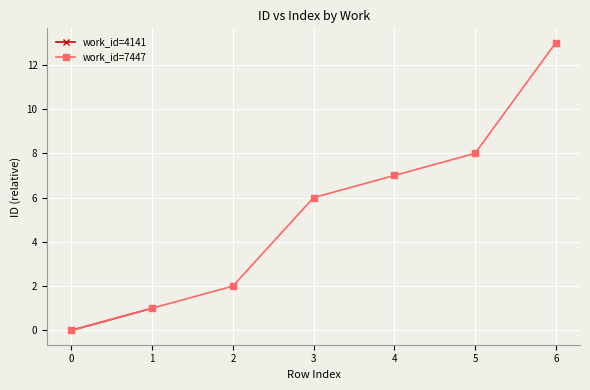

What is the average value?

5